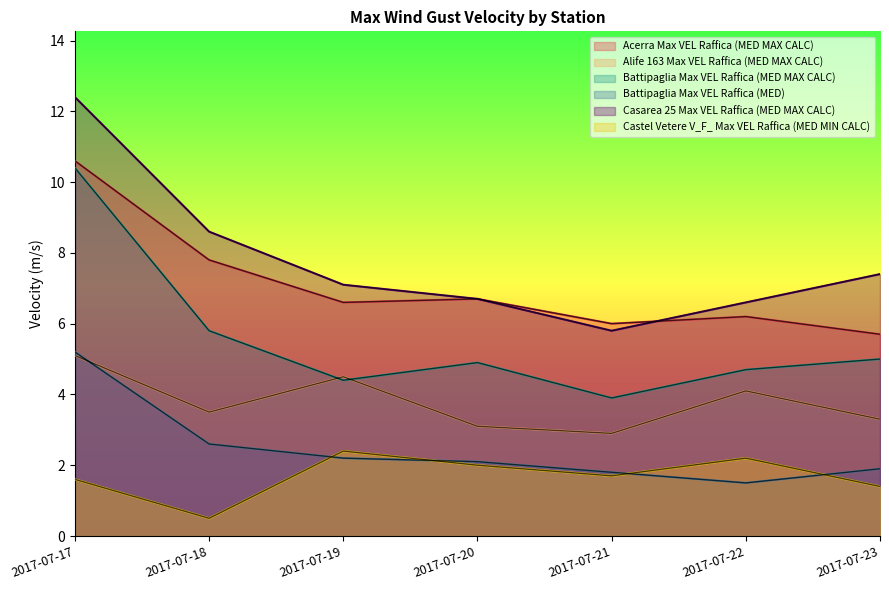

Where is the first local minimum for Acerra Max VEL Raffica (MED MAX CALC)?

2017-07-19